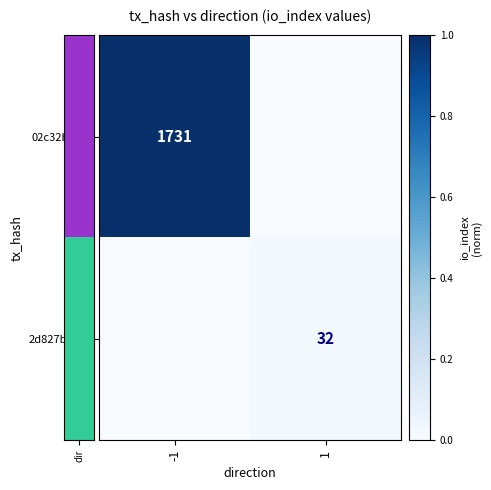

Is the value of 02c32bcc... at -1 greater than the value of 2d827bd2... at 1?

Yes